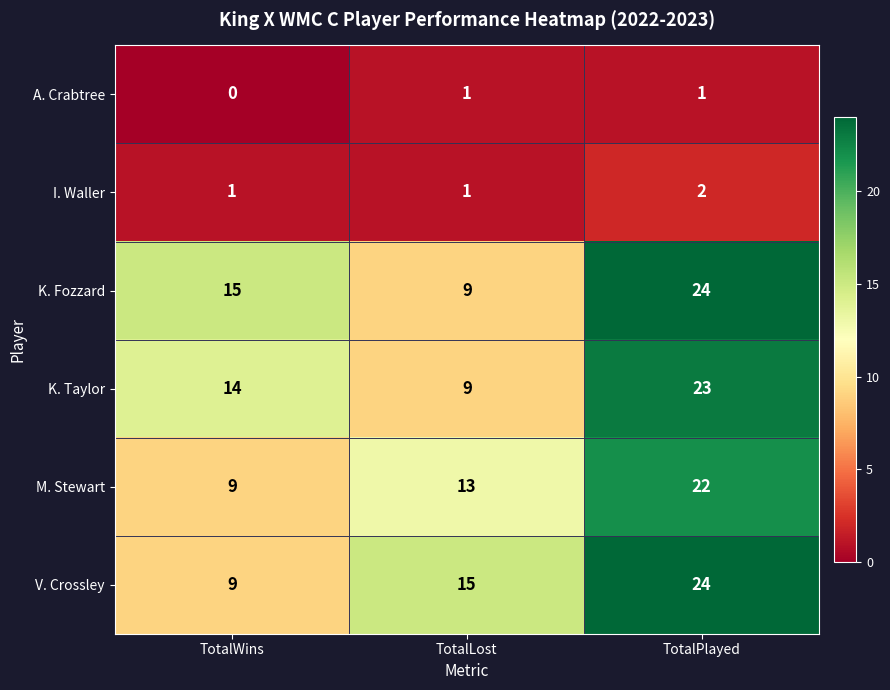

Count the K. Fozzard values in the range 9 to 24.

3